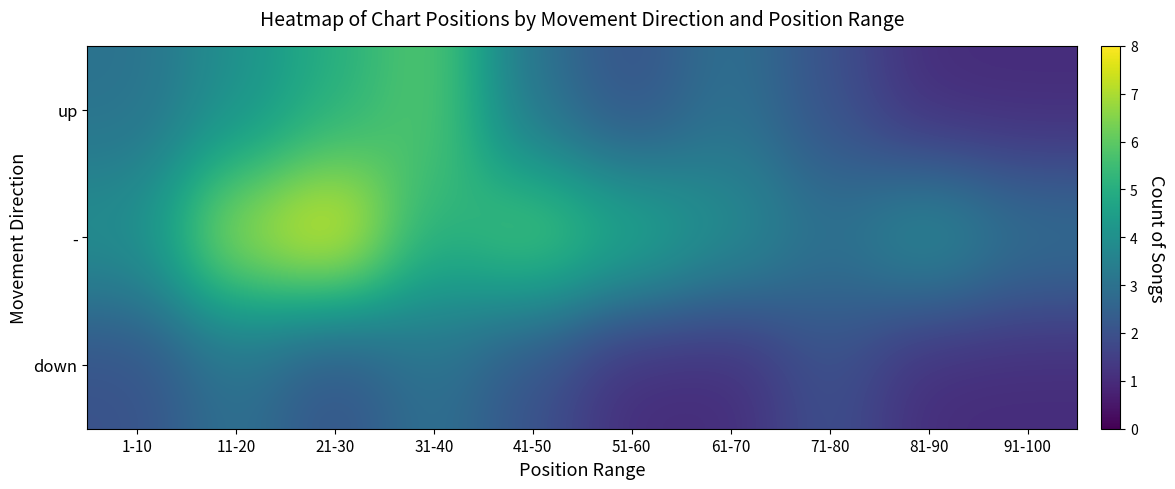

How many distinct data groups are displayed?

3